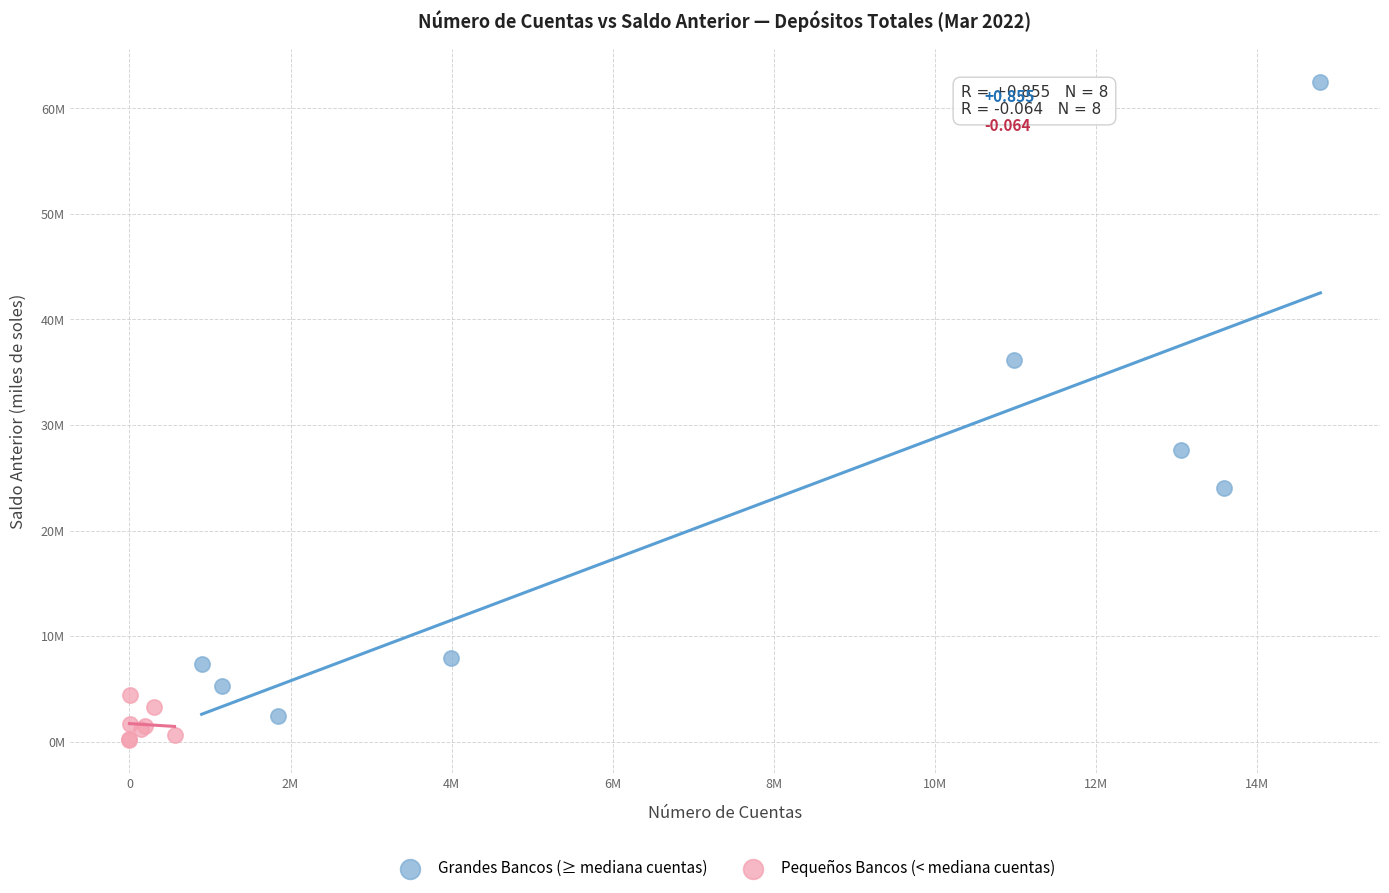

What are all the series names shown in the legend?

Grandes Bancos (≥ mediana cuentas), Pequeños Bancos (< mediana cuentas)